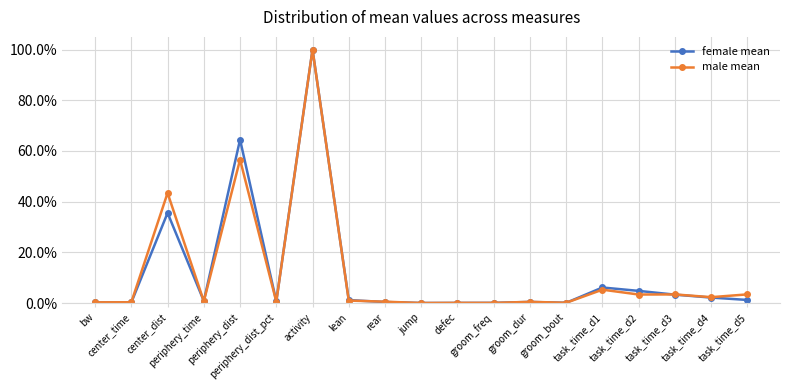

List the series in order of their peak value, highest first.

female mean, male mean